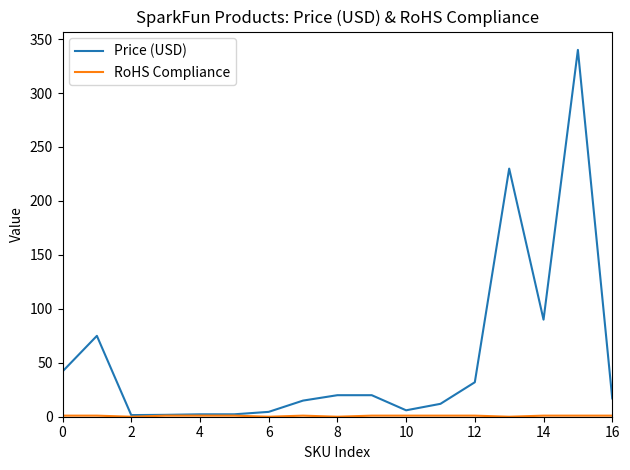

Which series has the largest total across all categories?

Price (USD)